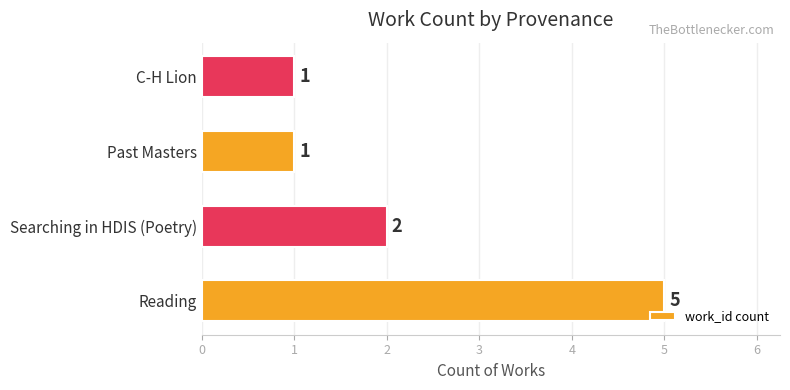

Is it true that the value at Searching in HDIS (Poetry) is 2?

True